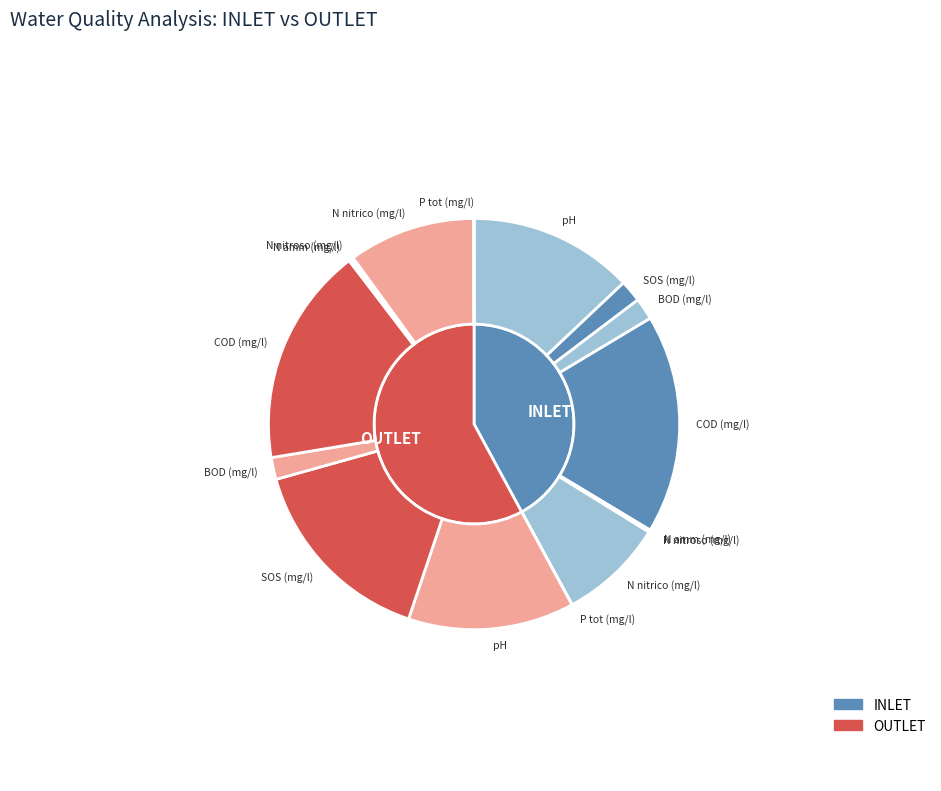

Count the number of slices in the pie.

8